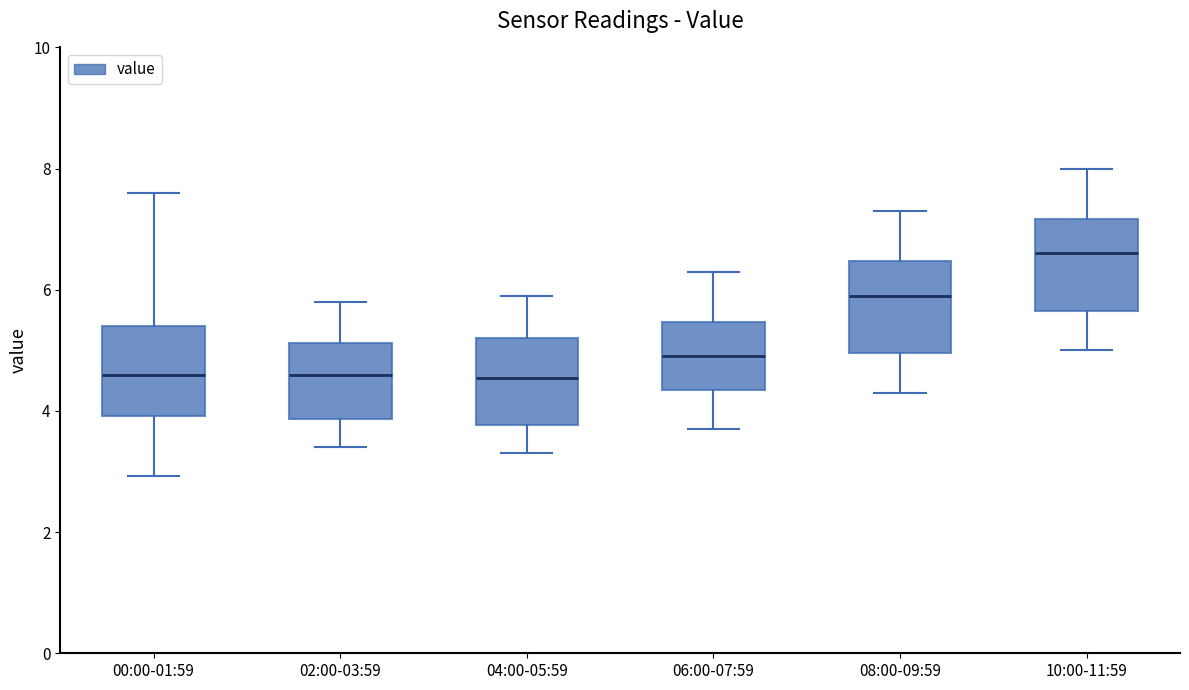

Which box has the highest median line?

10:00-11:59